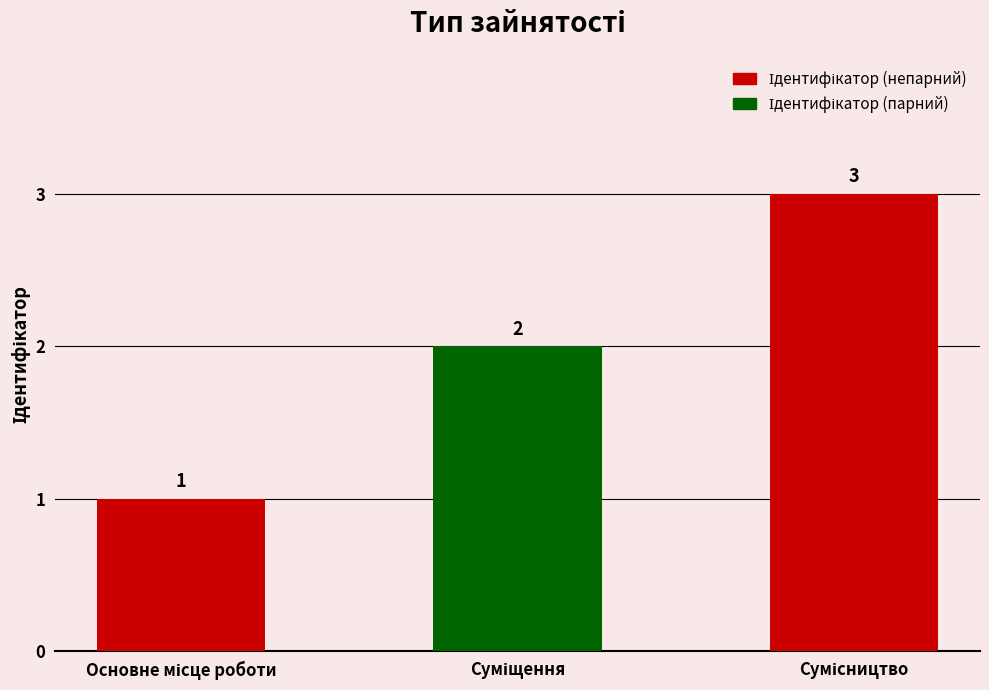

What is the sum of all values?

6